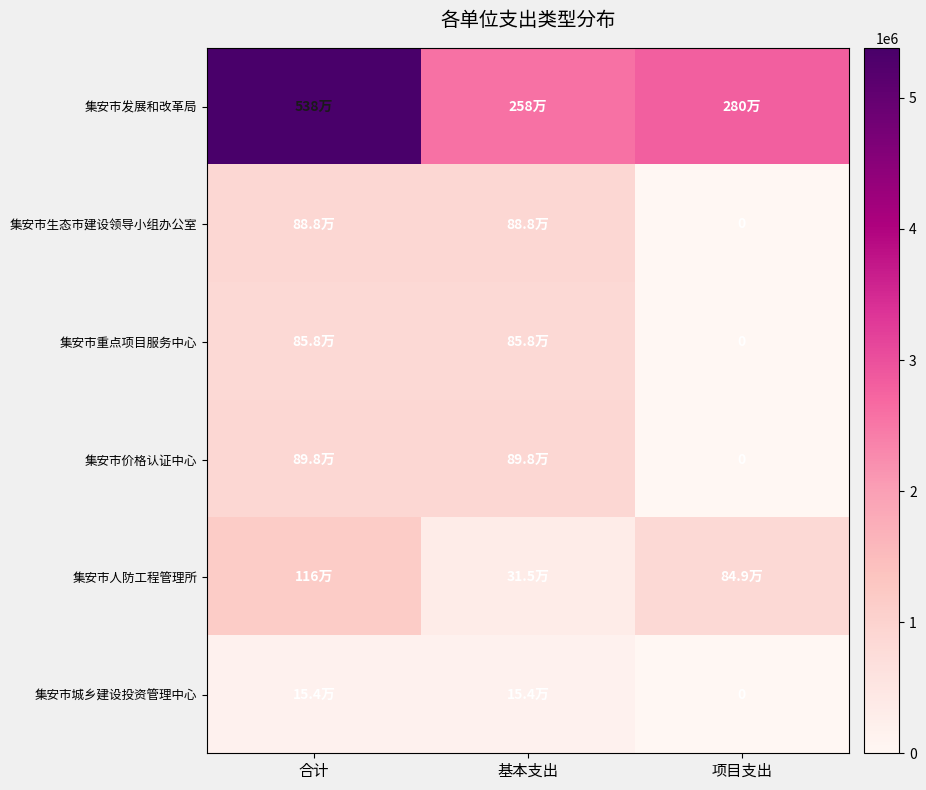

What is the maximum value for 集安市发展和改革局?

5378343.7